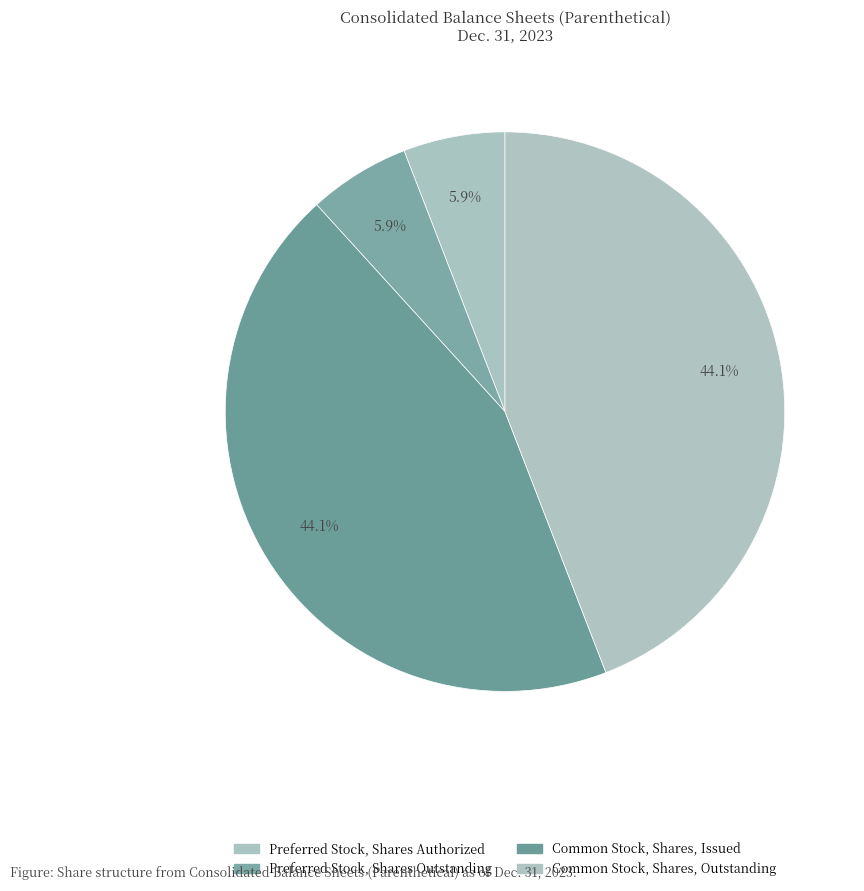

Count the number of slices in the pie.

4